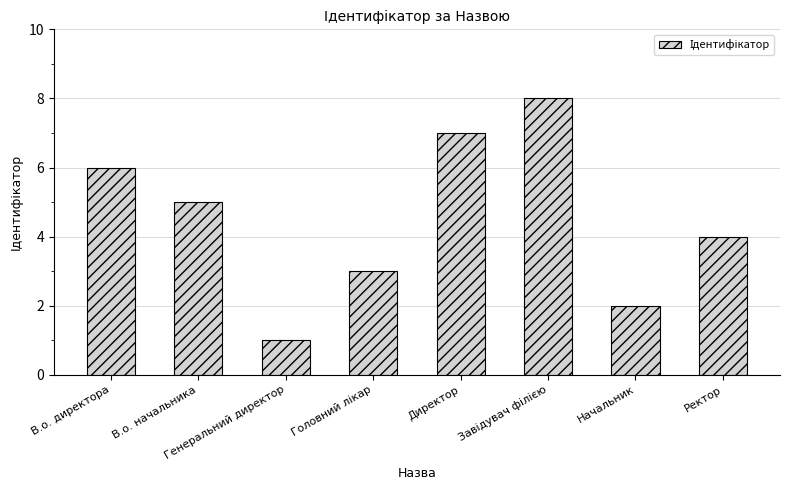

What position from the left is Генеральний директор?

3